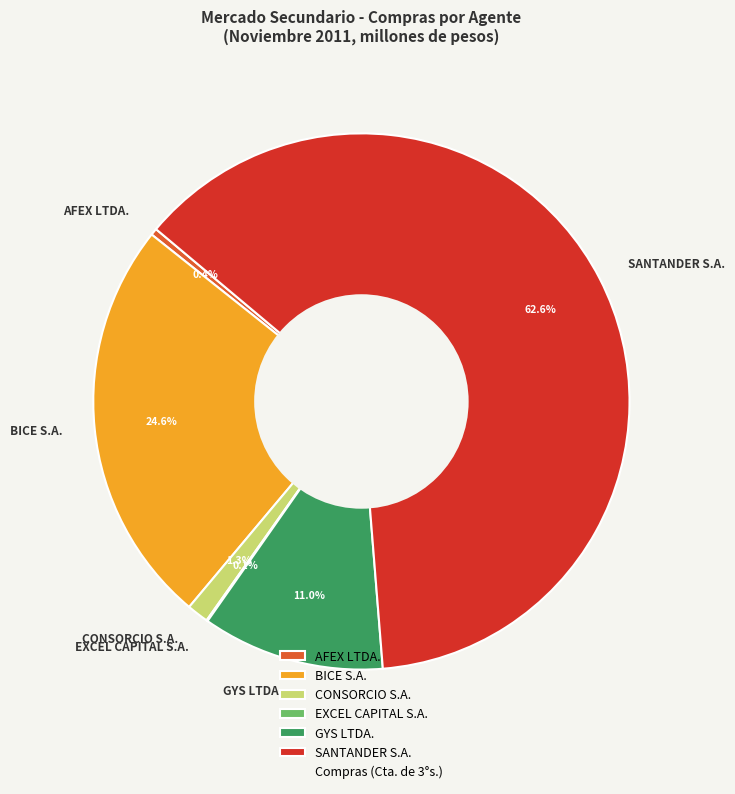

Which slice is the largest?

SANTANDER S.A.